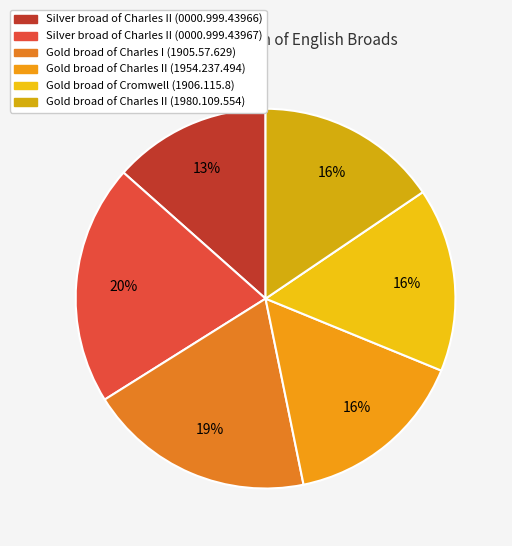

To the nearest percent, what percentage of the pie is Silver broad of Charles II (0000.999.43966)?

13%